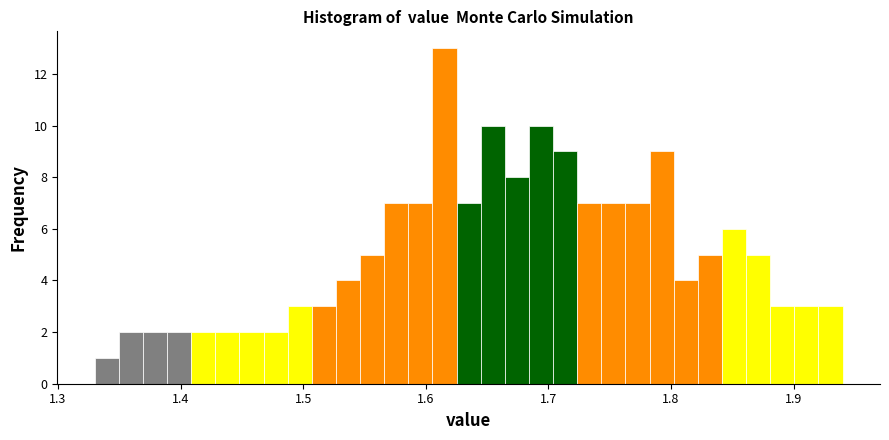

Read against the x-axis, roughly where is the centre of the tallest bar?

1.62